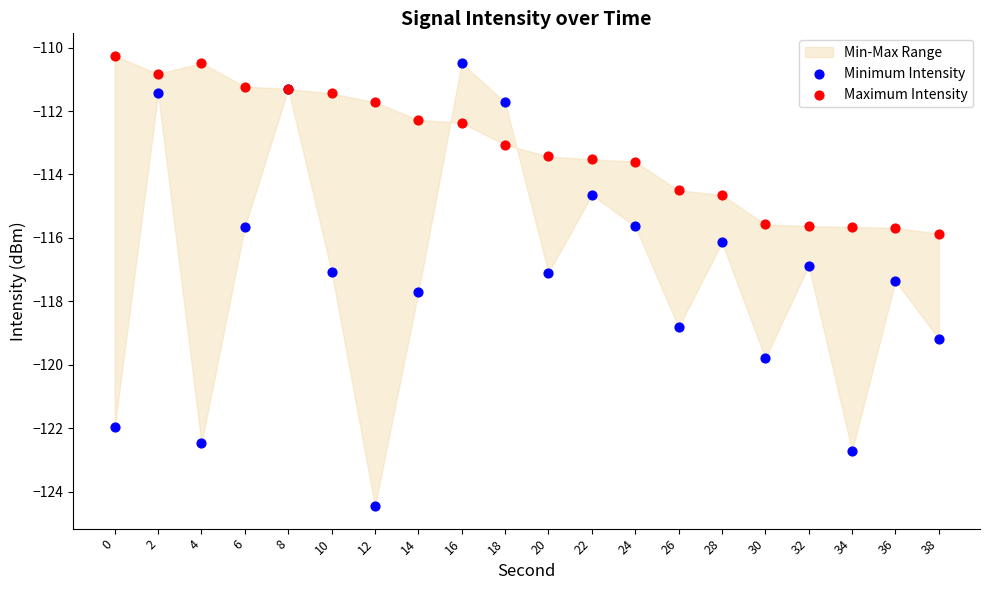

Which series has the largest Y range (max minus min)?

Minimum Intensity